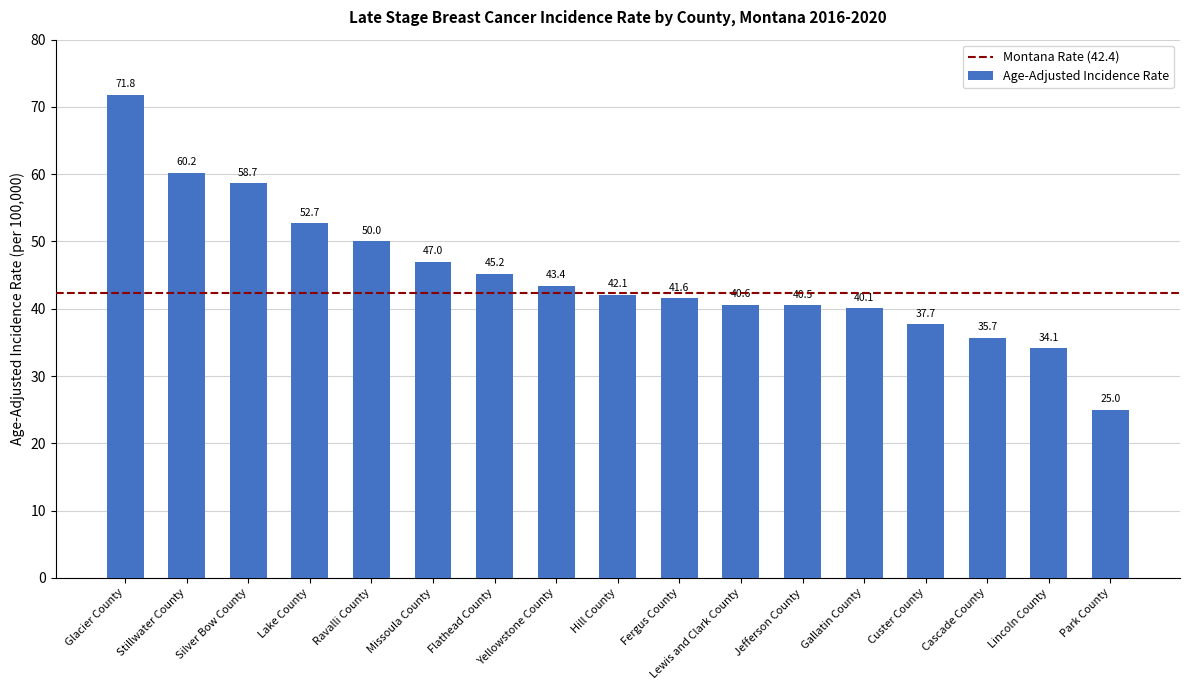

Rank the categories by value from highest to lowest.

Glacier County, Stillwater County, Silver Bow County, Lake County, Ravalli County, Missoula County, Flathead County, Yellowstone County, Hill County, Fergus County, Lewis and Clark County, Jefferson County, Gallatin County, Custer County, Cascade County, Lincoln County, Park County